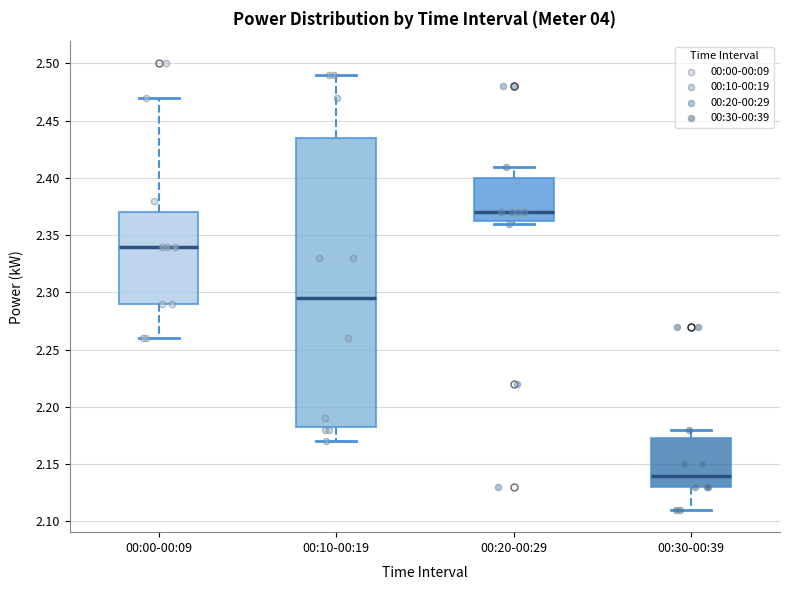

Which box's median line is the highest?

00:20-00:29